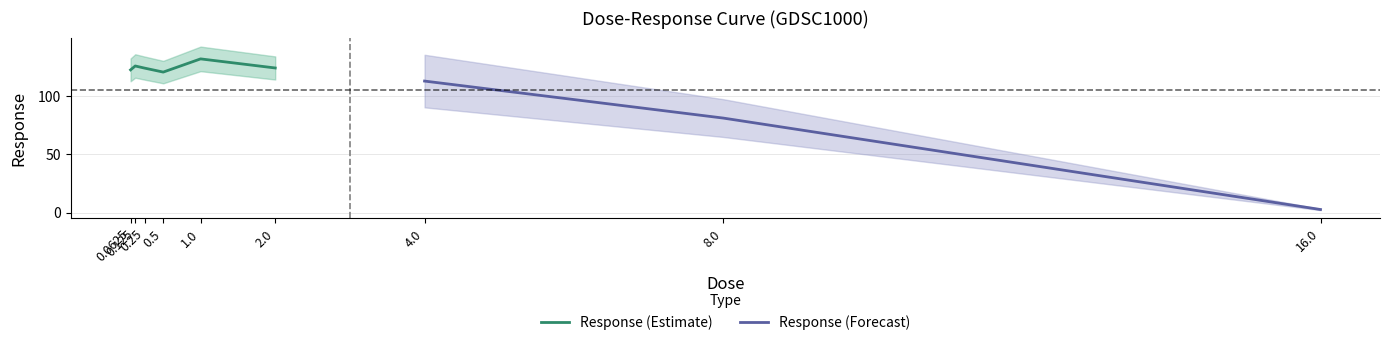

List the labels in order of value, smallest first.

16.0, 8.0, 4.0, 0.5, 0.0625, 0.25, 2.0, 0.125, 1.0